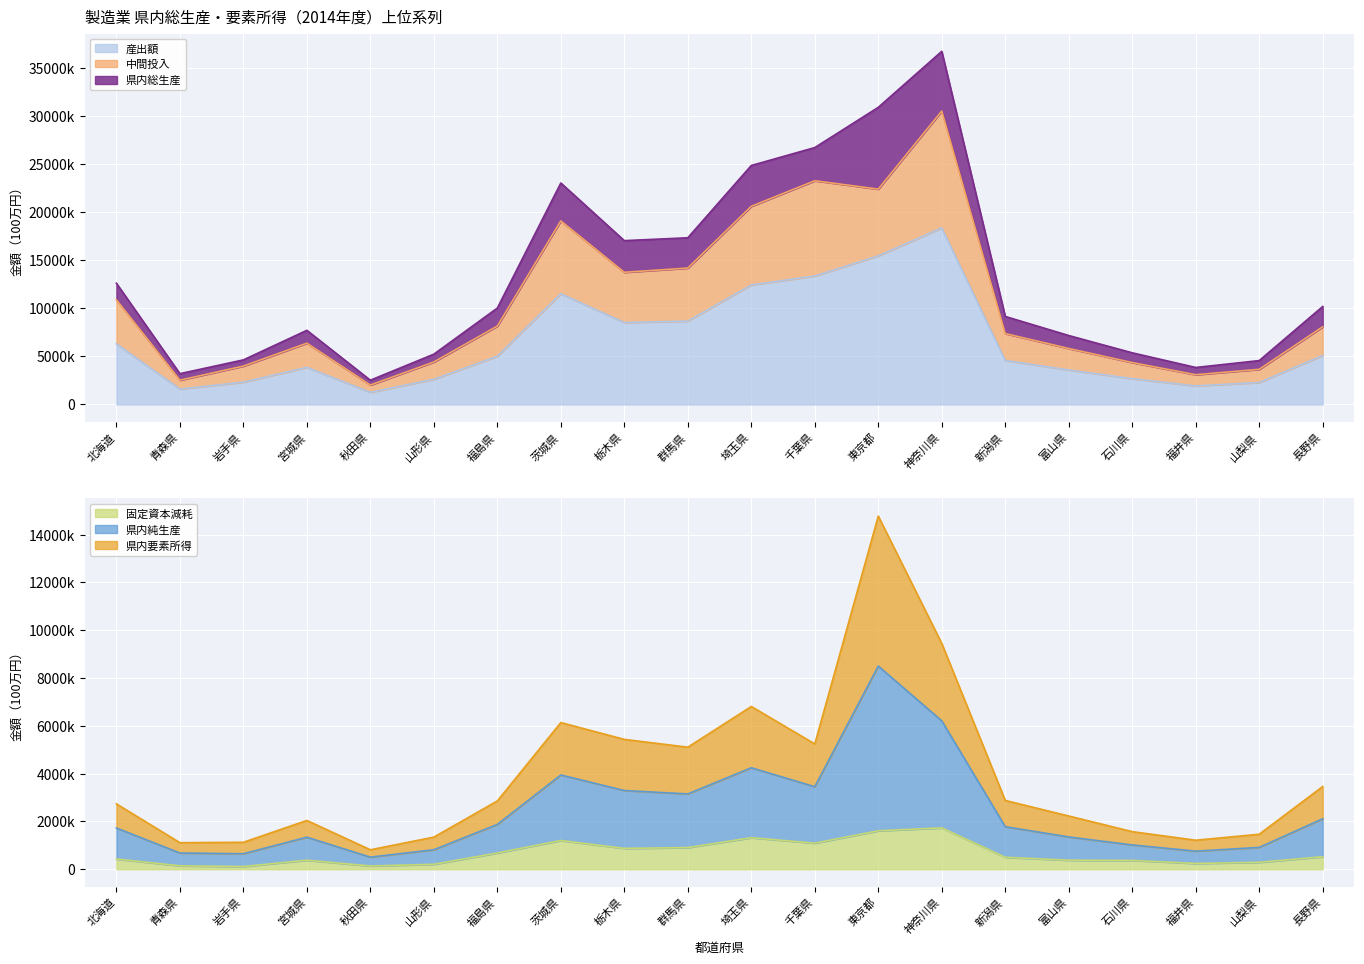

How many values in the 県内総生産 series exceed 1778331?

9